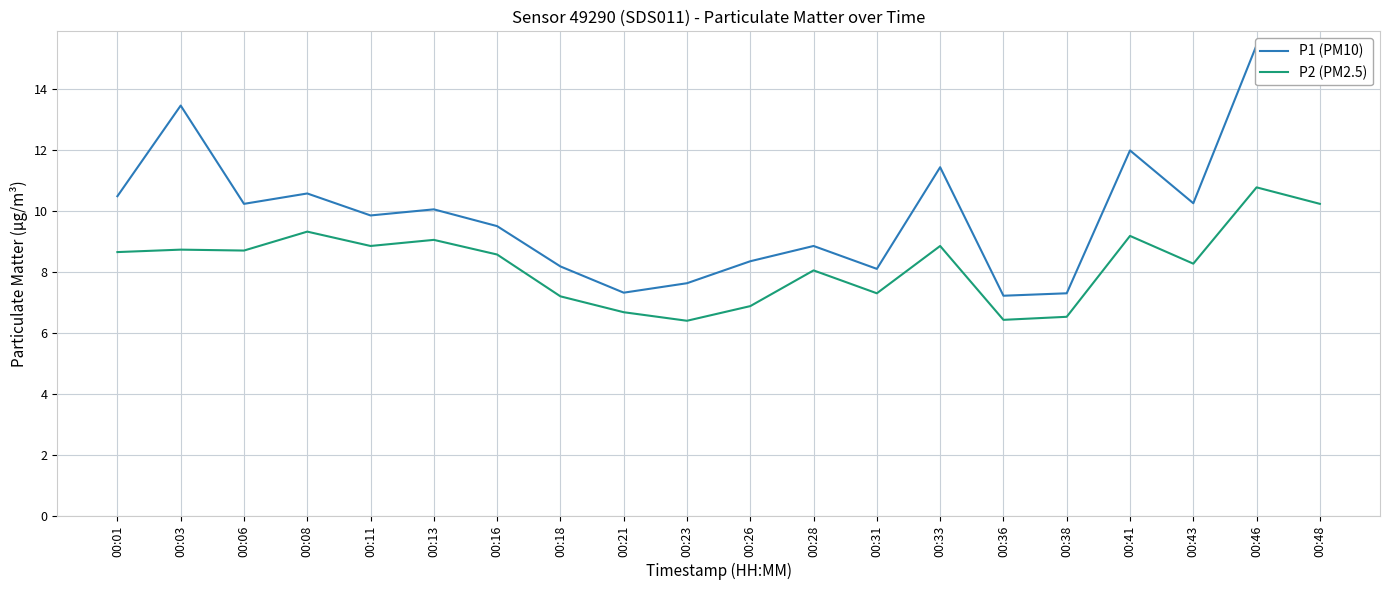

True or false: P2 (PM2.5) and P1 (PM10) intersect in this chart.

False